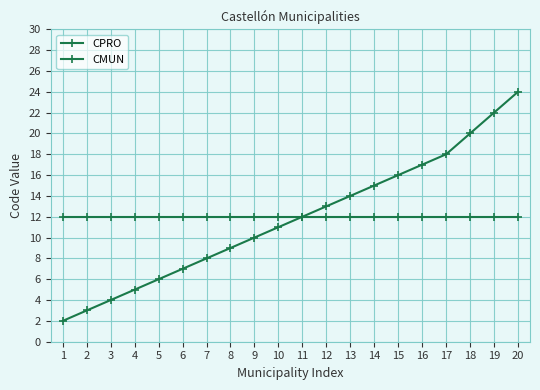

How many categories are shown in the chart?

20